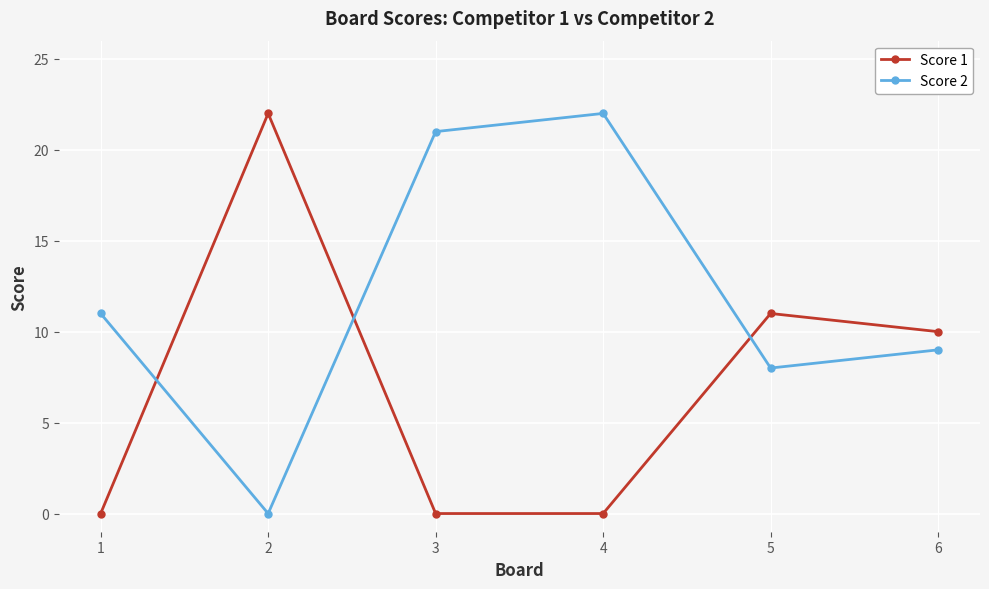

Rank the series at 5 from highest to lowest value.

Score 1, Score 2